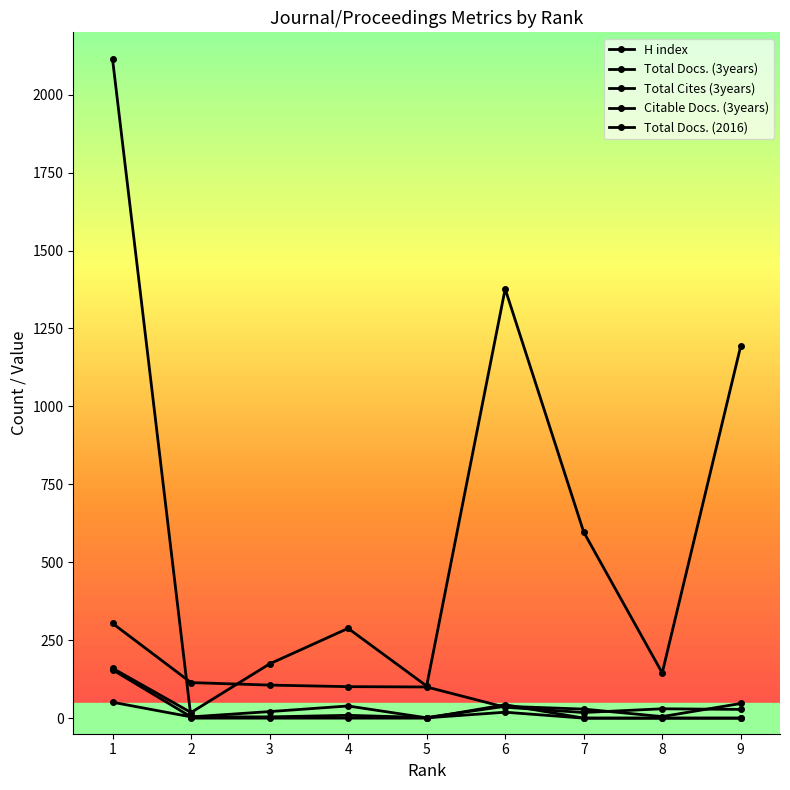

At which label does H index first exceed 100?

1